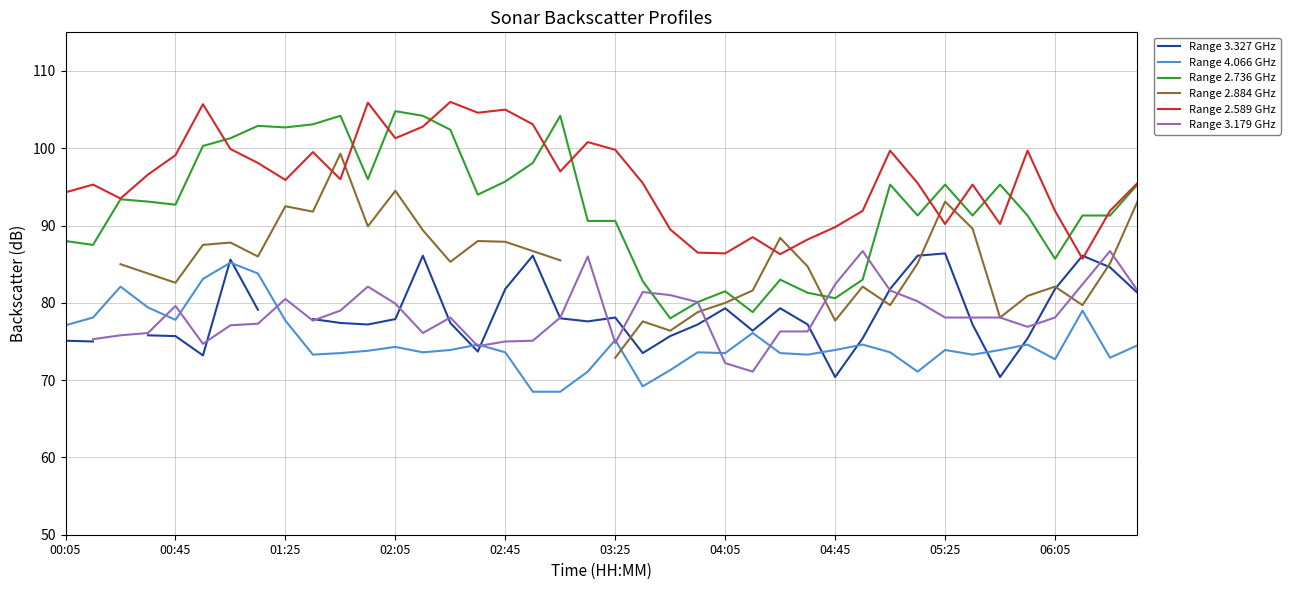

True or false: Range 2.589 GHz has a value of 33.6 at 05:25.

False